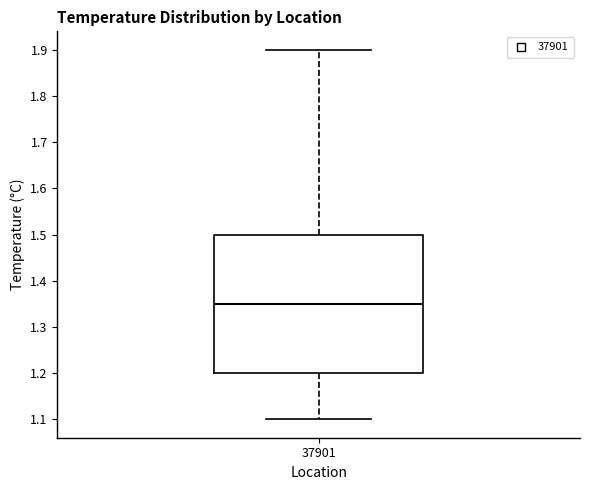

Where does the lower whisker of the box at x = 37901 end on the y-axis? The values are not printed on the chart, so give them approximately, as read against the axis.

1.10